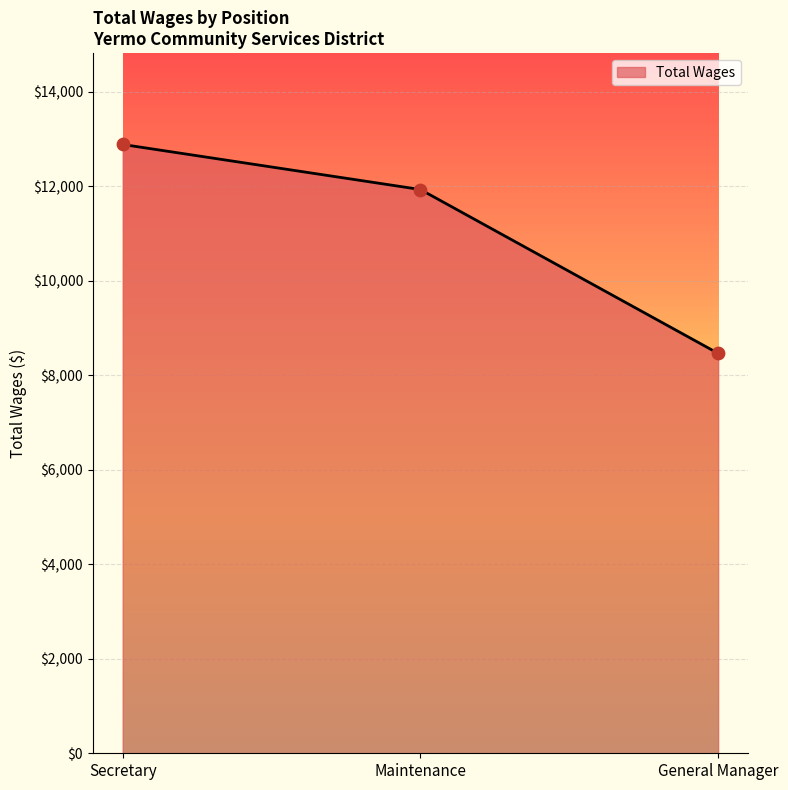

What is the ratio of the value at General Manager to the value at Maintenance?

0.7